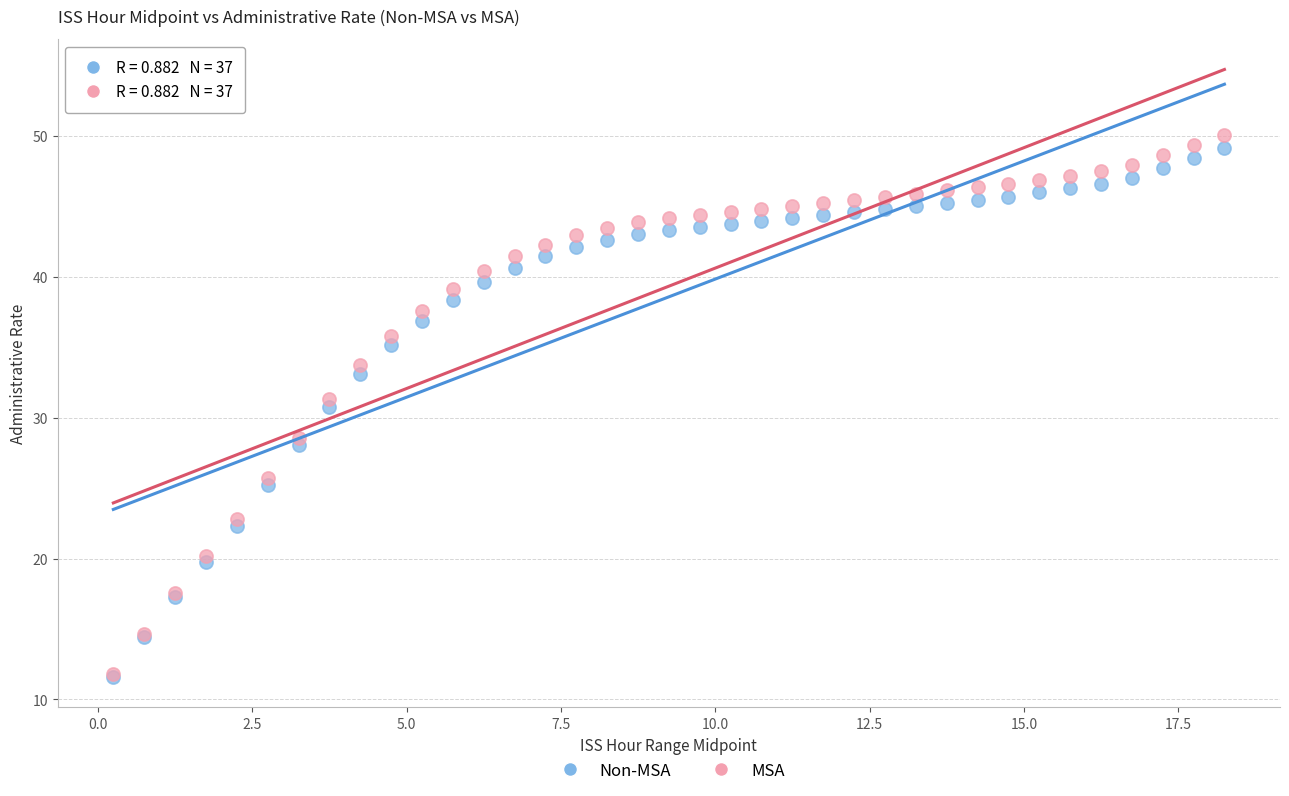

Which series has the widest spread of Y values?

MSA